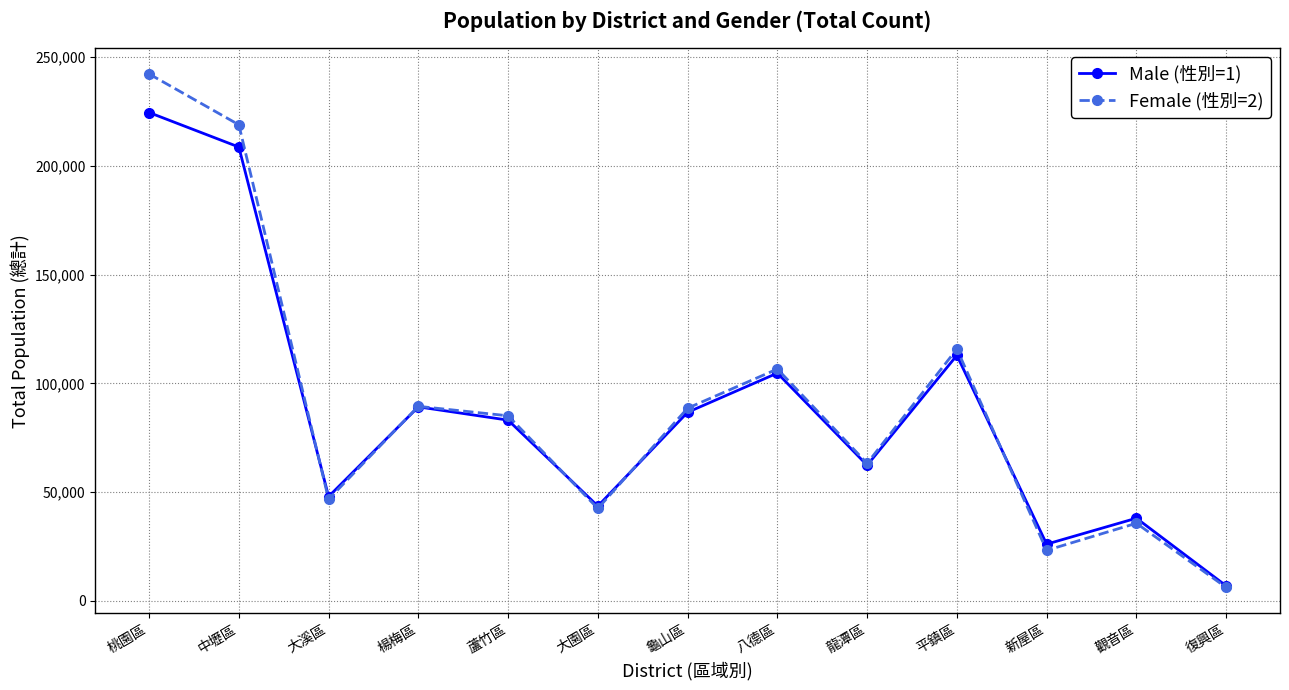

Rank the series by their average value, from highest to lowest.

Female (性別=2), Male (性別=1)